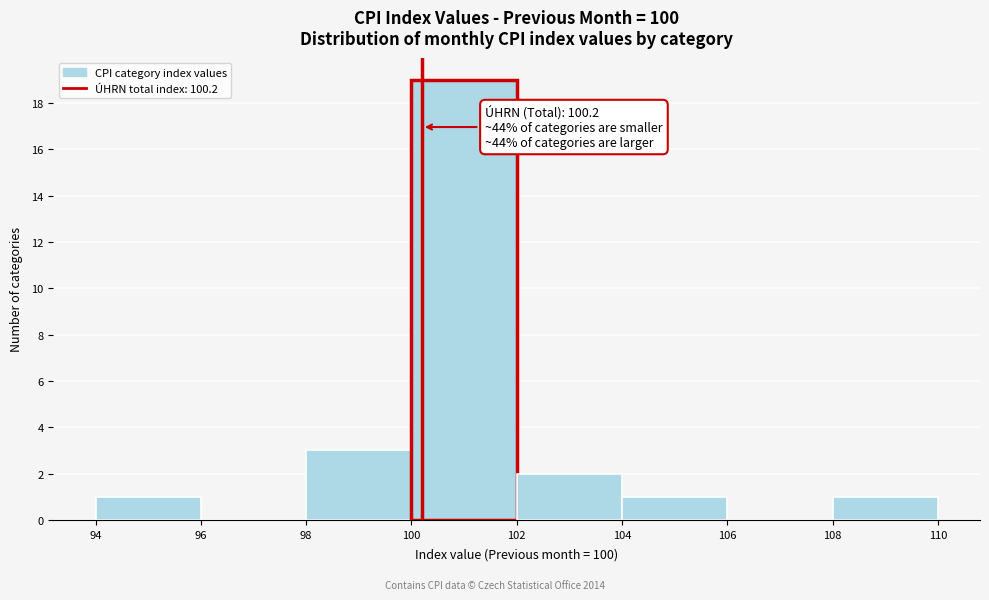

Which range on the x-axis has the tallest bar?

100 to 102